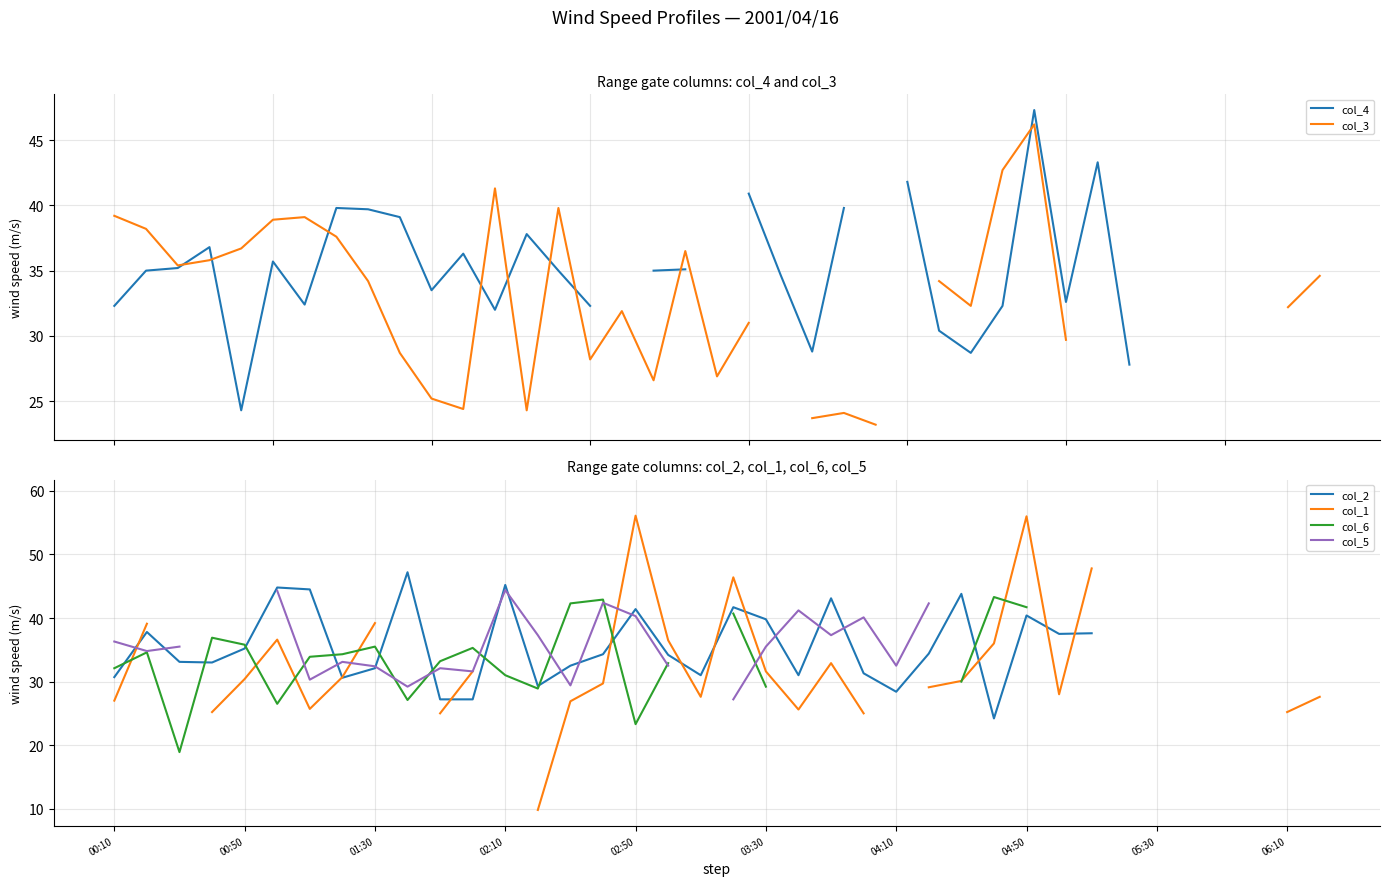

Count the number of data series in this chart.

6